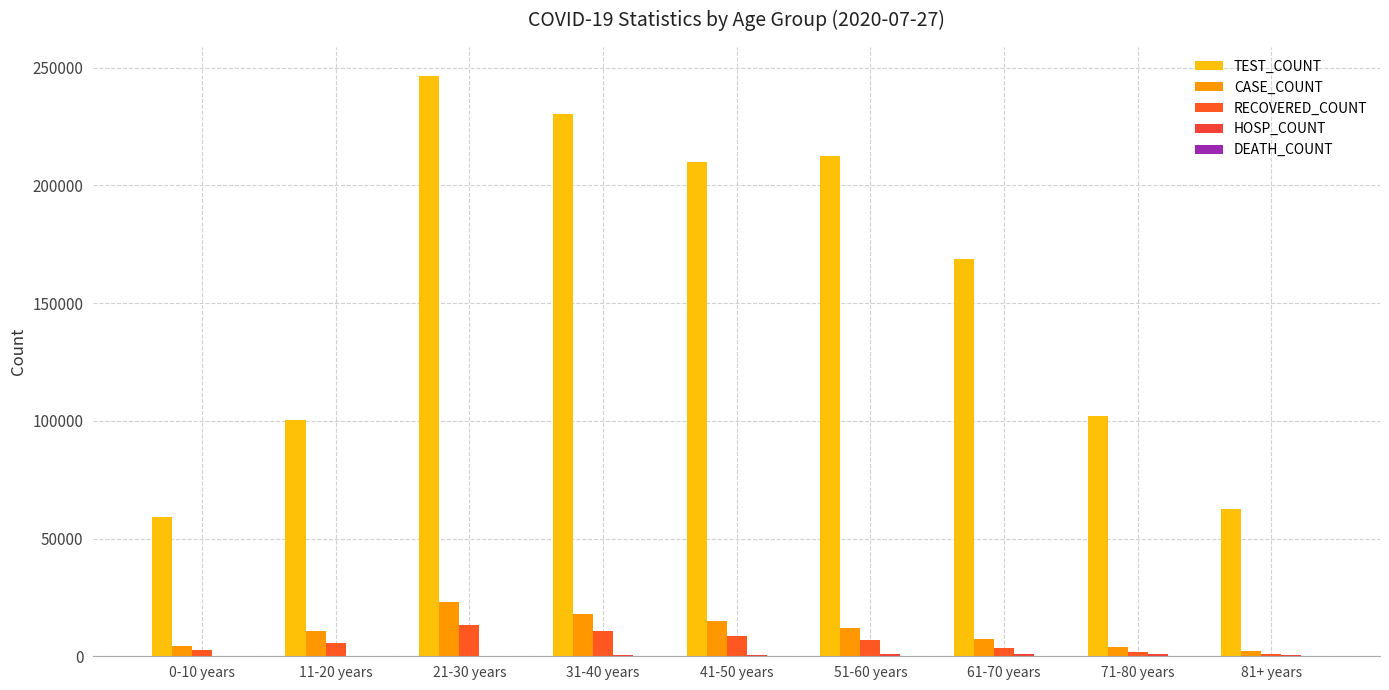

True or false: CASE_COUNT has a value of 5388 at 41-50 years.

False